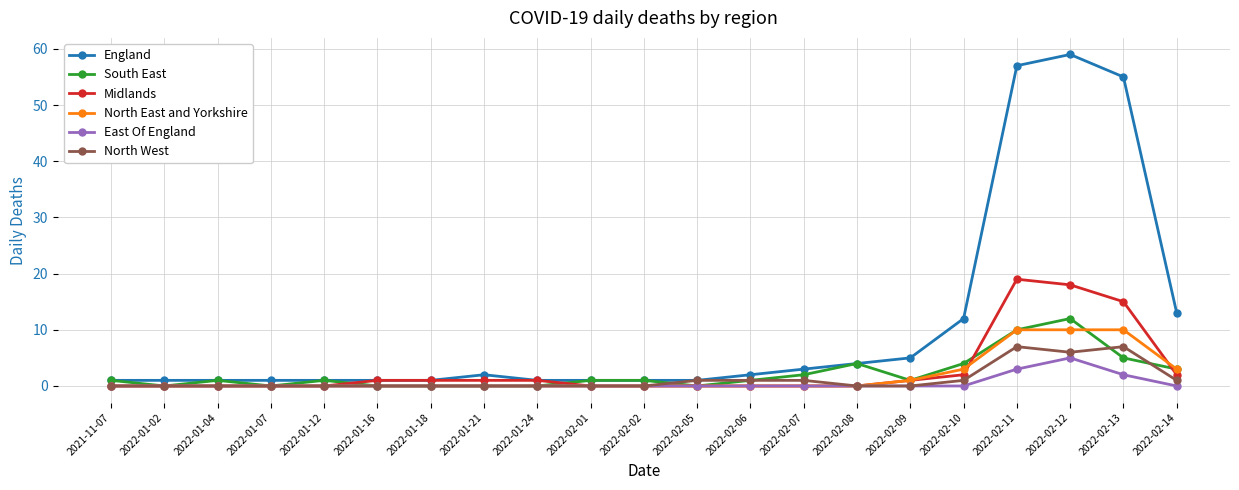

What is the maximum value for East Of England?

5